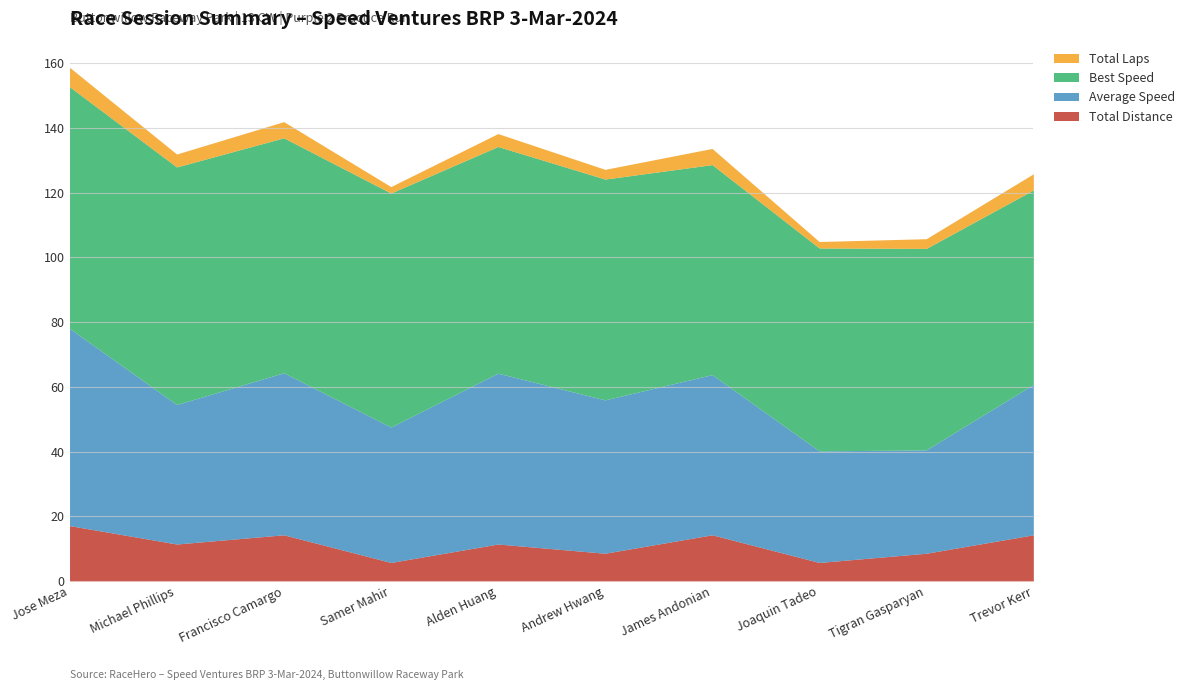

The Total Distance series shows 14.2 at Francisco Camargo. True or false?

True